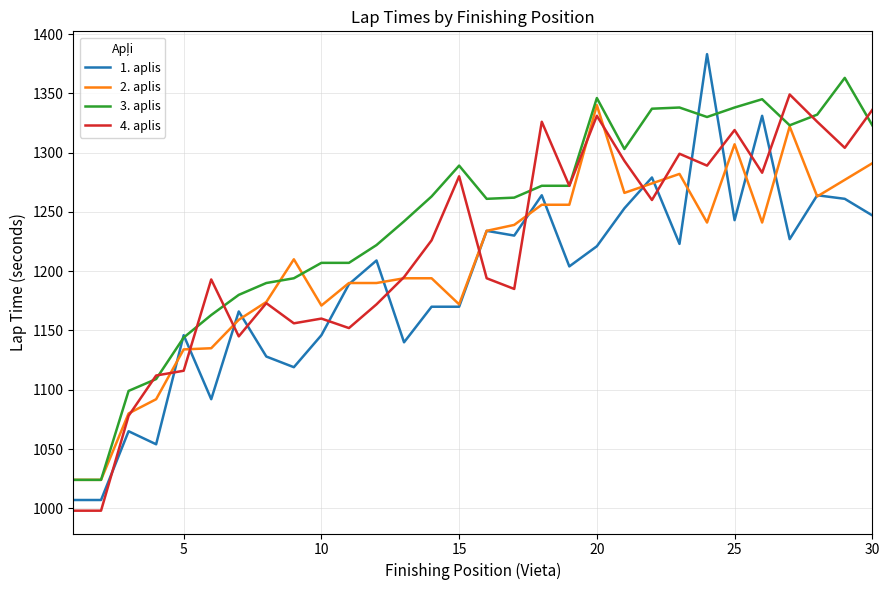

What is the maximum value shown in the chart?

1383